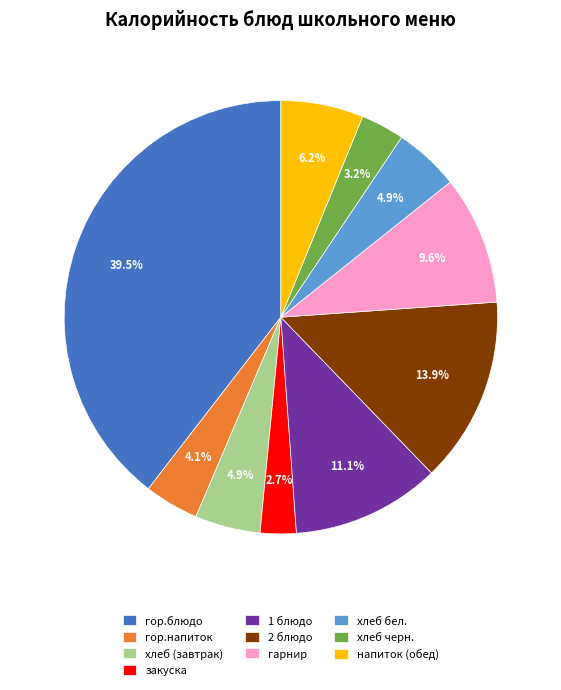

What percentage is NOT represented by гор.напиток?

95.9%